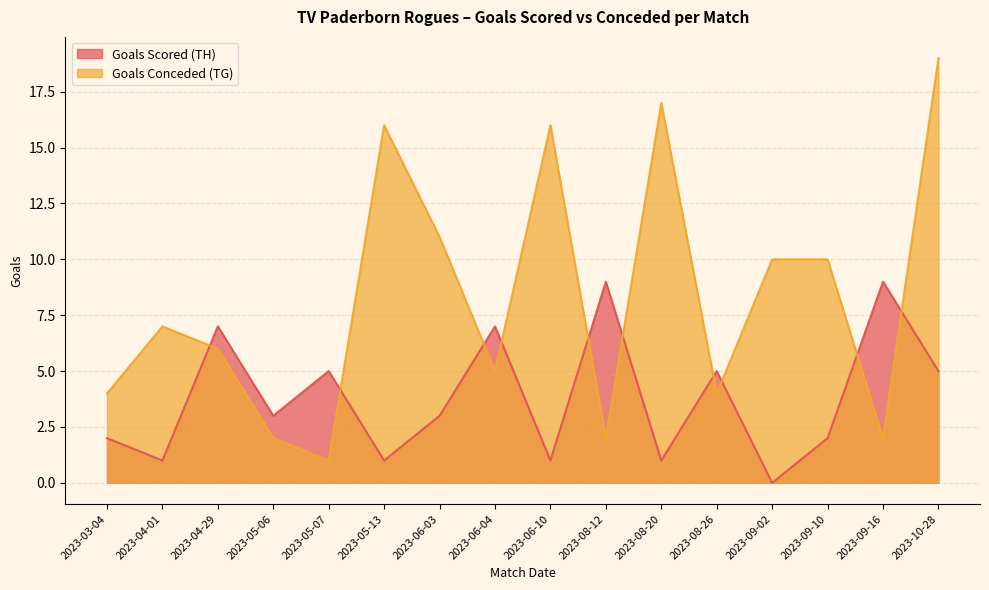

Between 2023-03-04 and 2023-08-26, which is larger?

2023-08-26